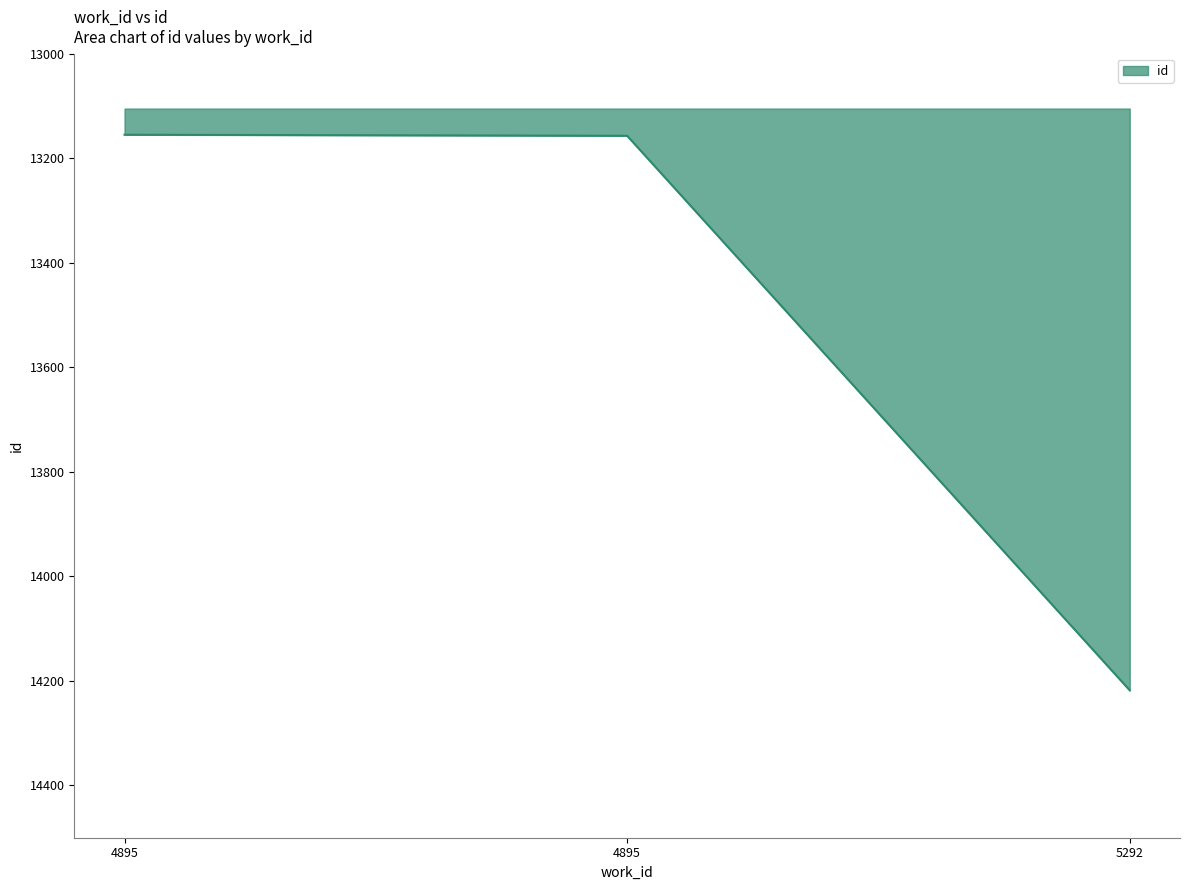

The value at 5292 is 22177. True or false?

False